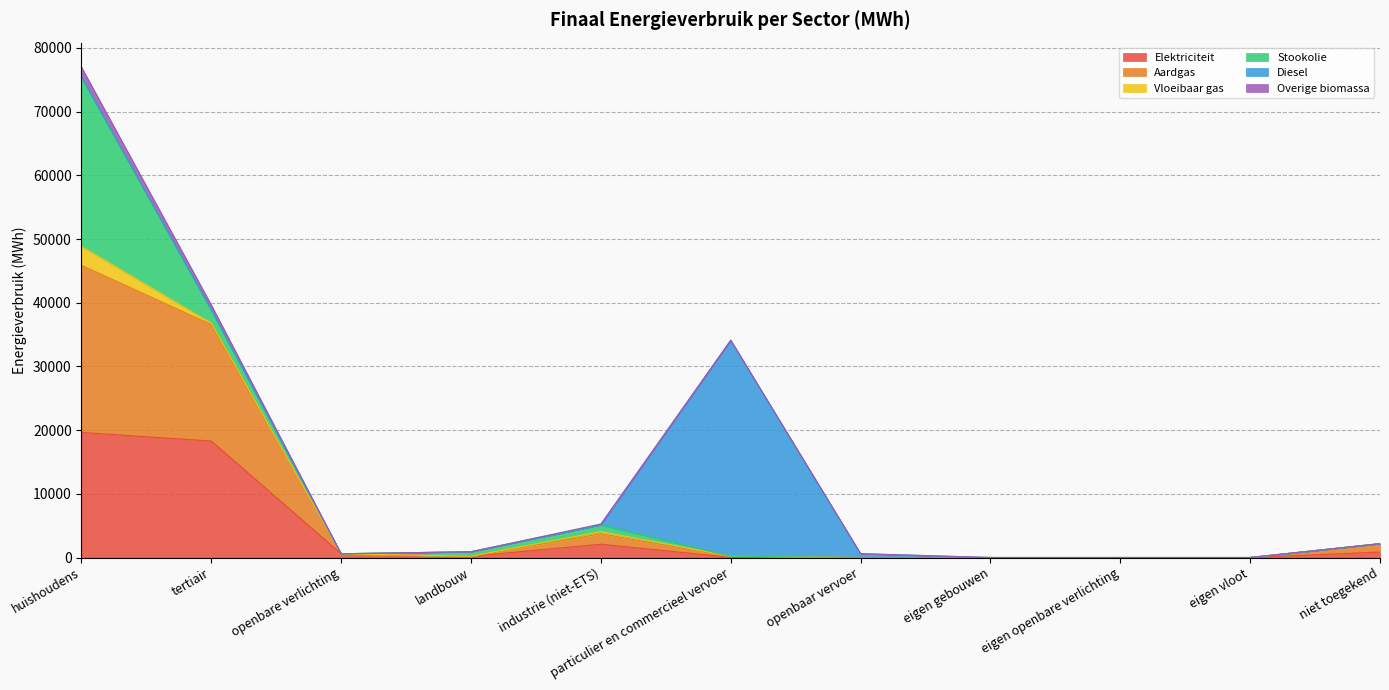

The value of Aardgas at niet toegekend is 758.8. True or false?

False